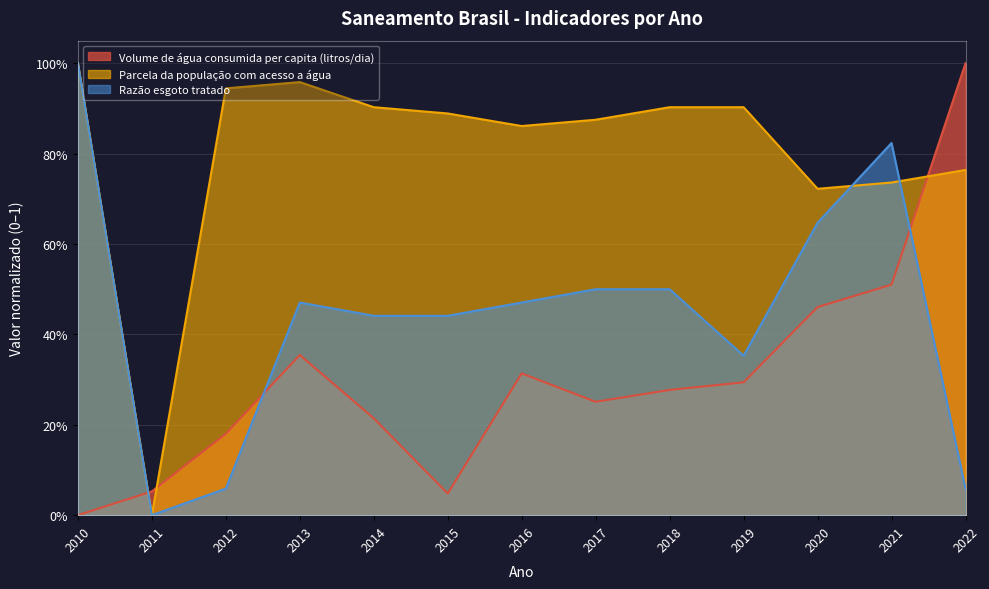

Reading left to right, list all the values displayed in this chart.

Volume de água consumida per capita (litros/dia): 2010=0.0	2011=0.1	2012=0.2	2013=0.4	2014=0.2	2015=0.0	2016=0.3	2017=0.3	2018=0.3	2019=0.3	2020=0.5	2021=0.5	2022=1.0
Parcela da população com acesso a água: 2010=1.0	2011=0.0	2012=0.9	2013=1.0	2014=0.9	2015=0.9	2016=0.9	2017=0.9	2018=0.9	2019=0.9	2020=0.7	2021=0.7	2022=0.8
Razão esgoto tratado: 2010=1.0	2011=0.0	2012=0.1	2013=0.5	2014=0.4	2015=0.4	2016=0.5	2017=0.5	2018=0.5	2019=0.4	2020=0.6	2021=0.8	2022=0.1